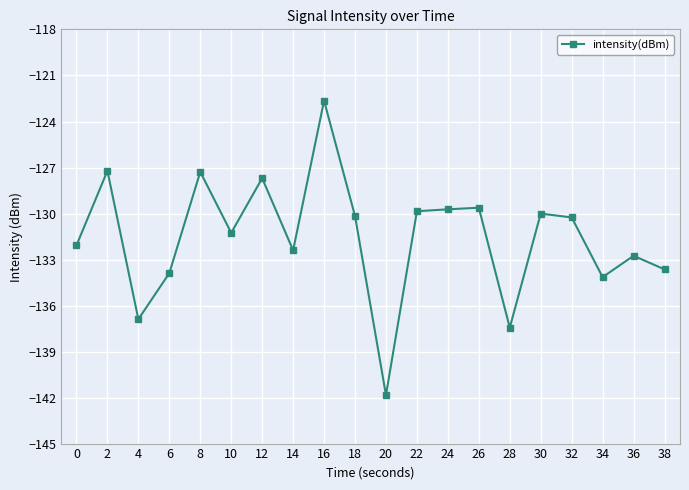

What is the average value?

-131.5